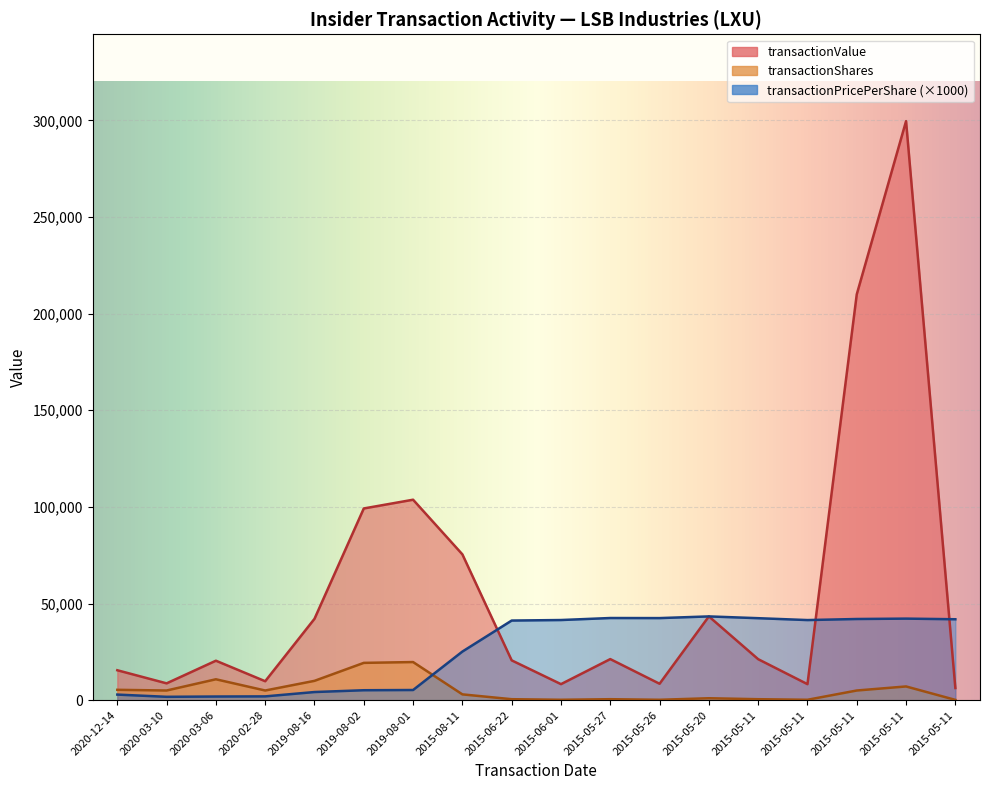

What is the sum of all transactionValue values?

1022265